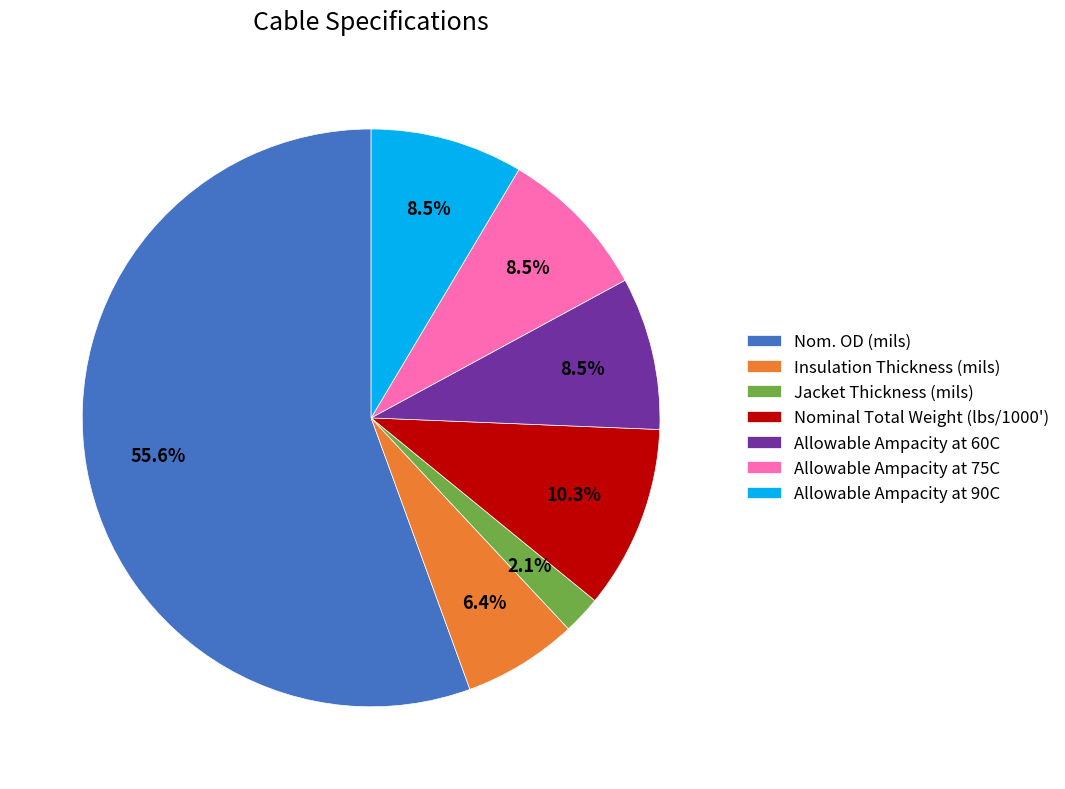

What percentage is NOT represented by Allowable Ampacity at 90C?

91.5%